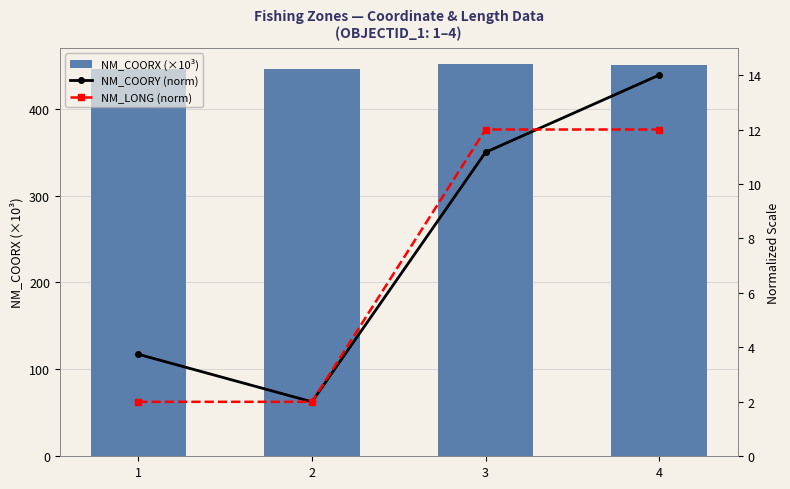

How many distinct data groups are displayed?

3